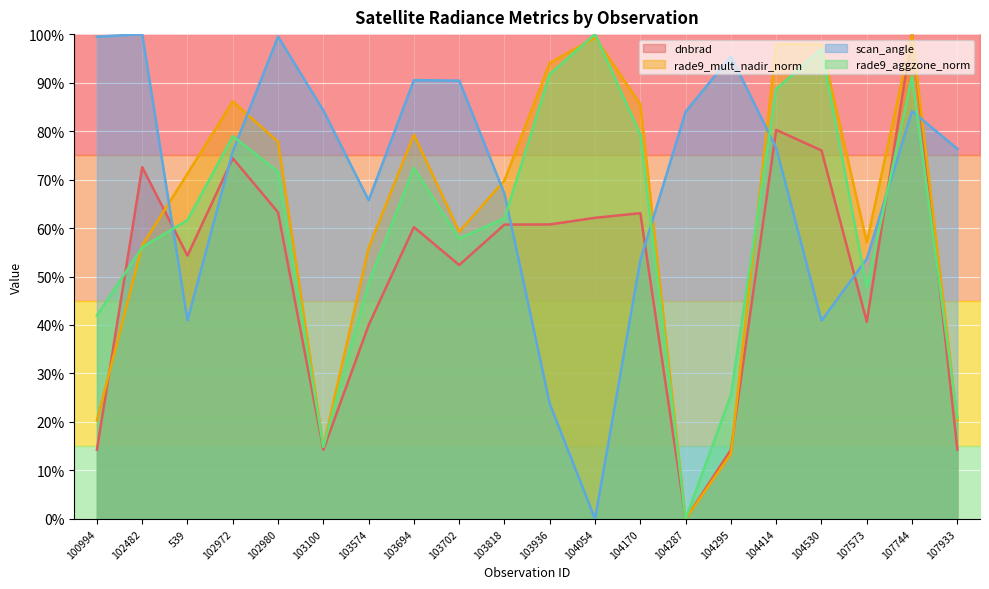

How many values in the dnbrad series exceed 0?

19